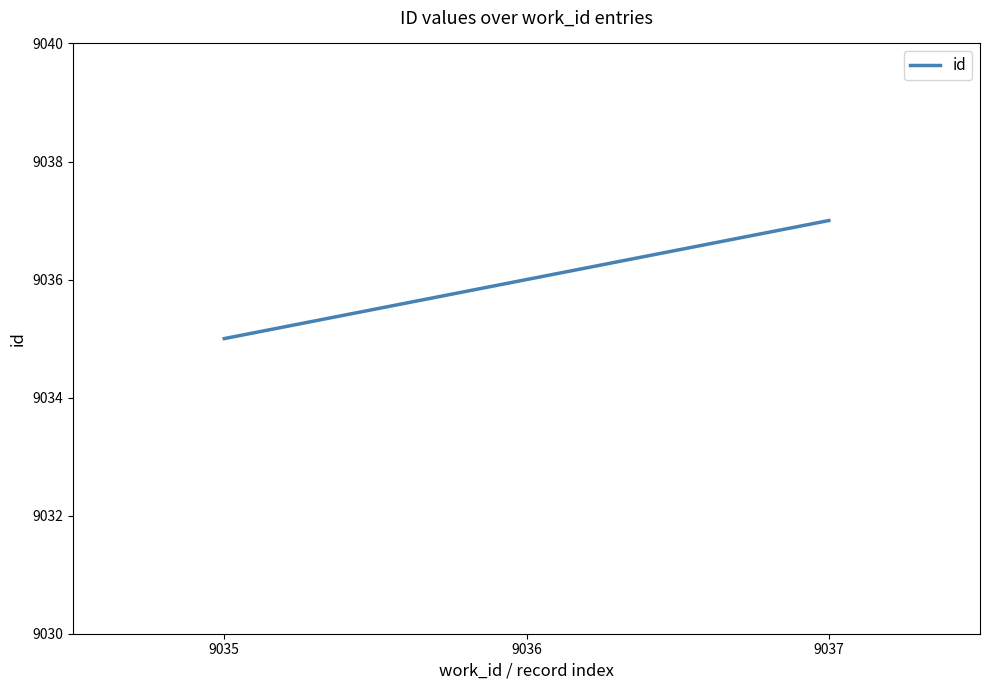

List the labels in order of value, smallest first.

9035, 9036, 9037